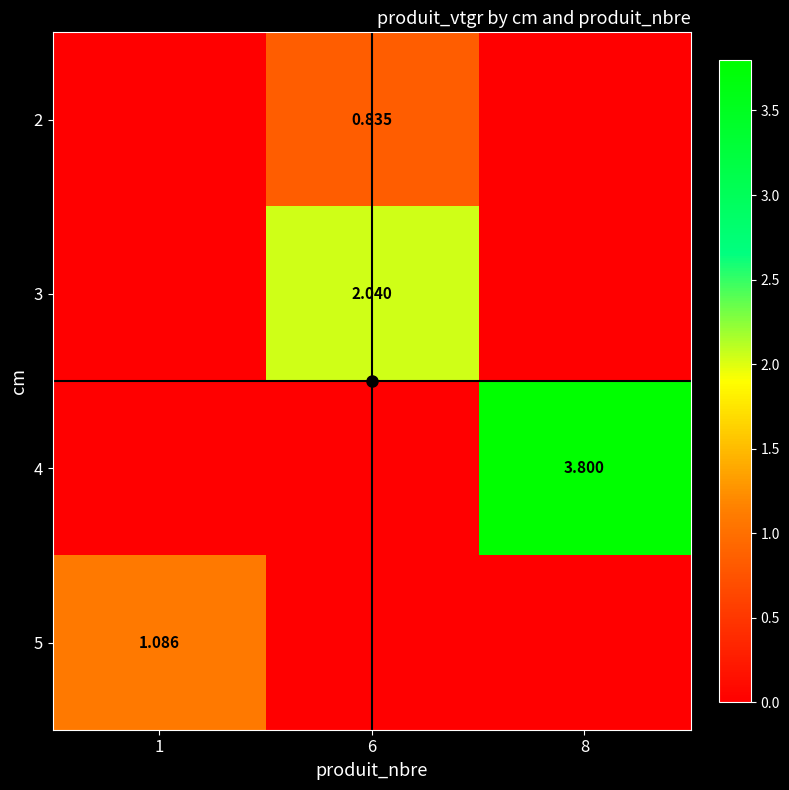

The 2 series shows 0.0 at 8. True or false?

True